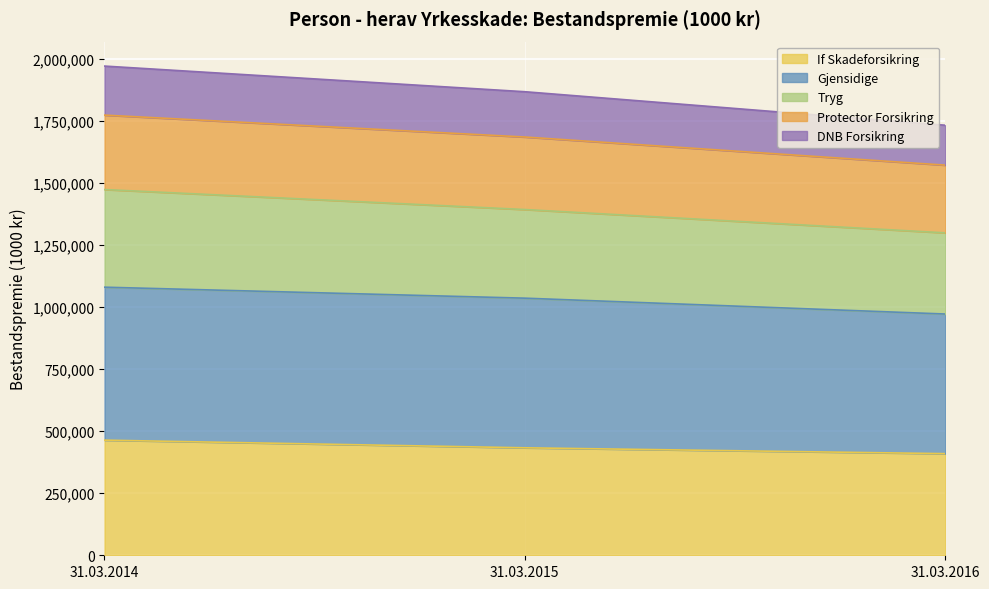

What is the lowest value of the If Skadeforsikring series?

409511